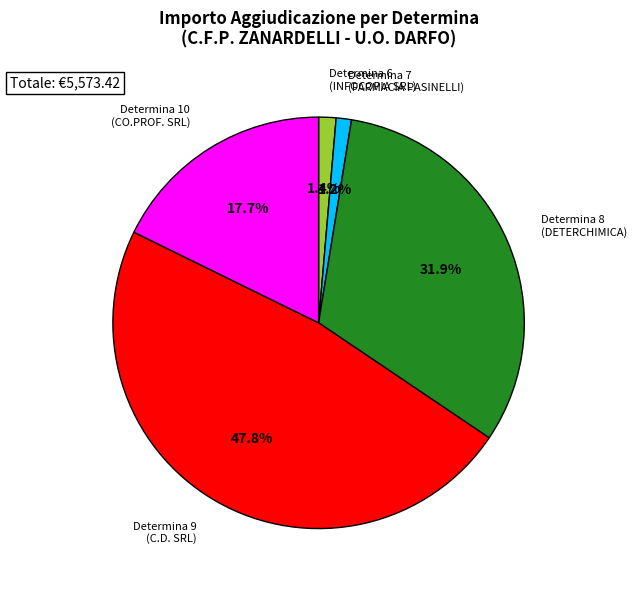

To the nearest percent, what is the average slice percentage?

20%